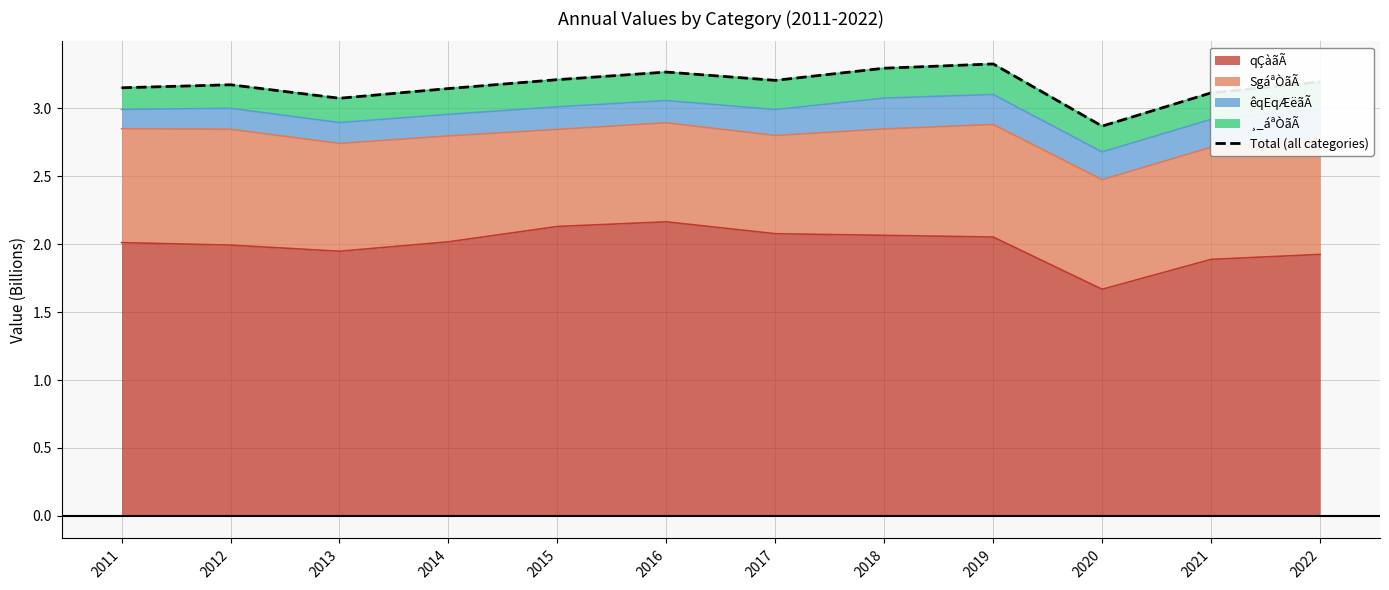

The value at 2022 is 3.2. True or false?

True